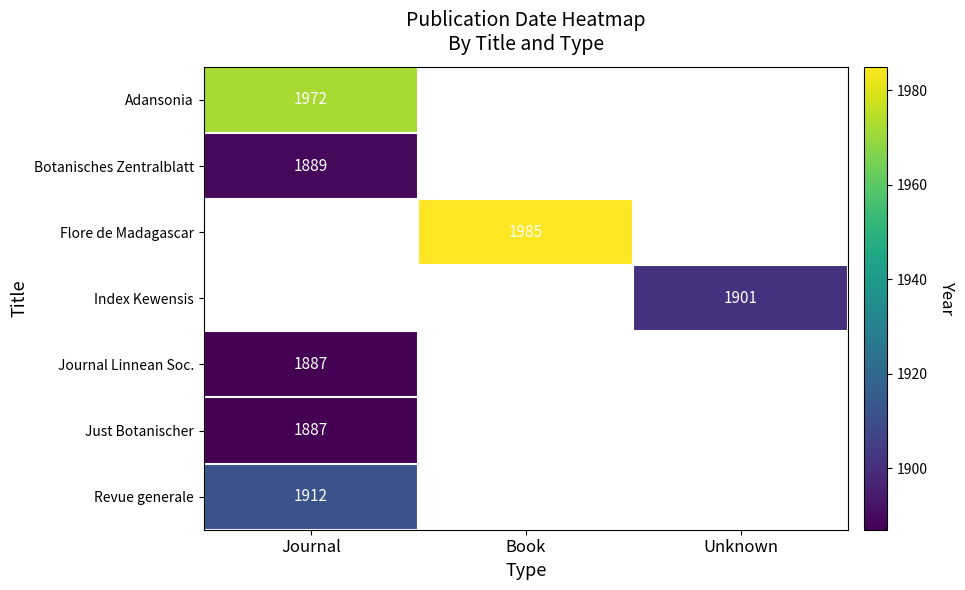

The Just Botanischer series shows 1887 at Journal. True or false?

True